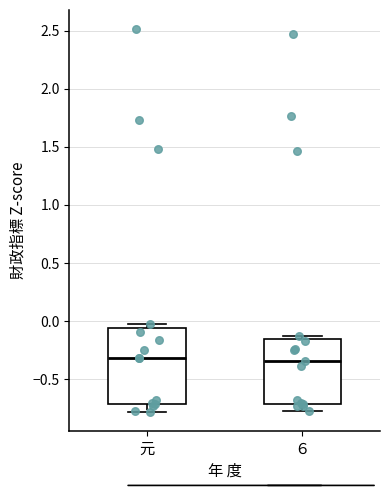

Which box is the tallest, from its lower edge to its upper edge?

元